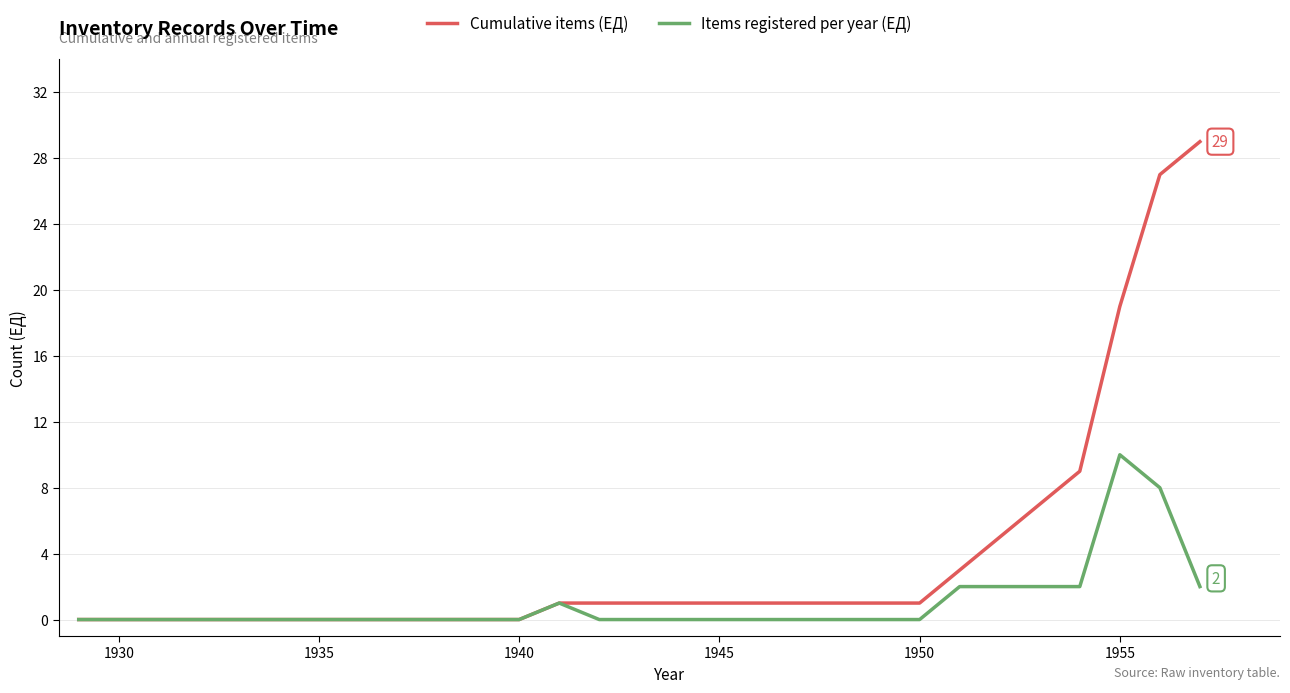

Which series has the widest spread of values?

Cumulative items (ЕД)